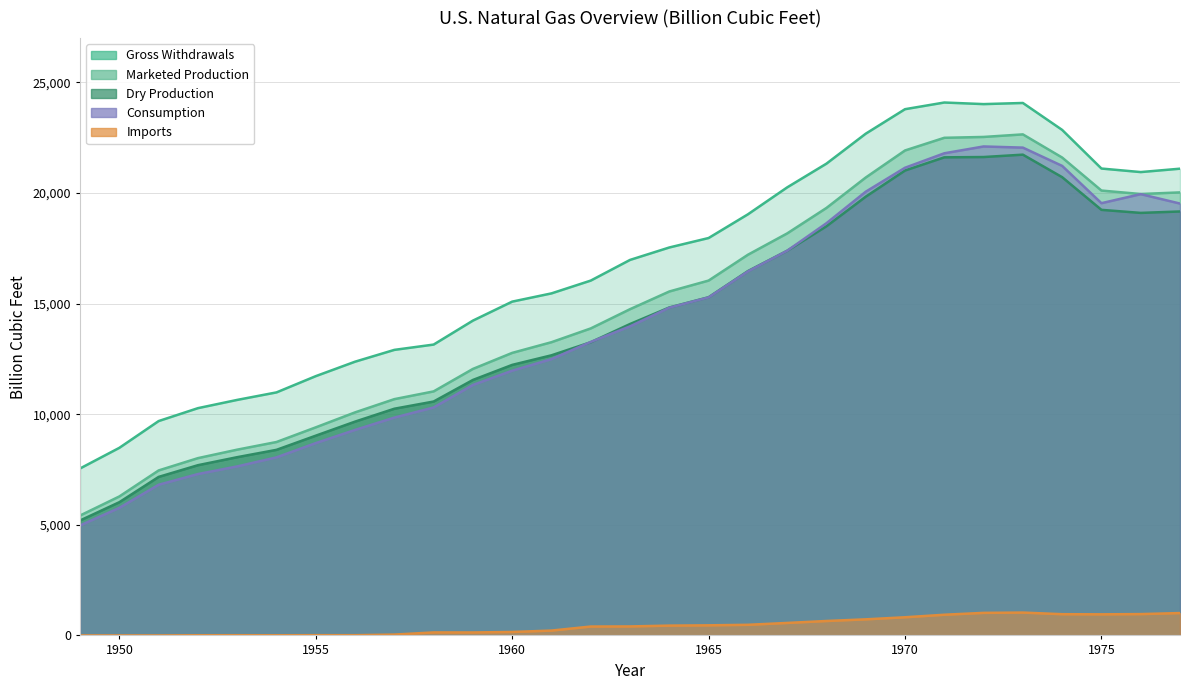

Where is Marketed Production nearest to the value 14033?

1962